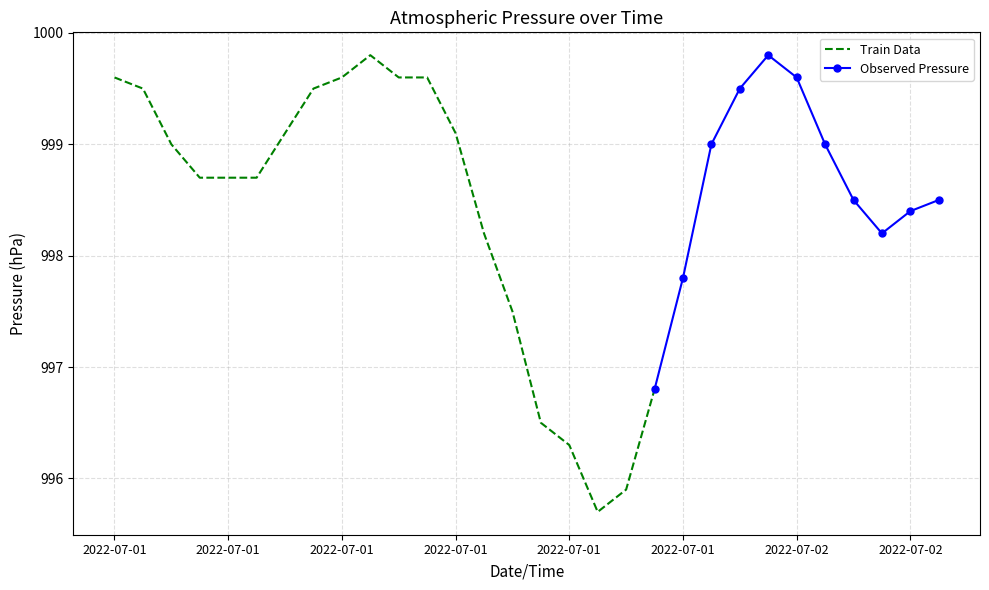

What is the sum of the values at 2022-07-01 13:00 and 2022-07-01 08:00?

1997.8